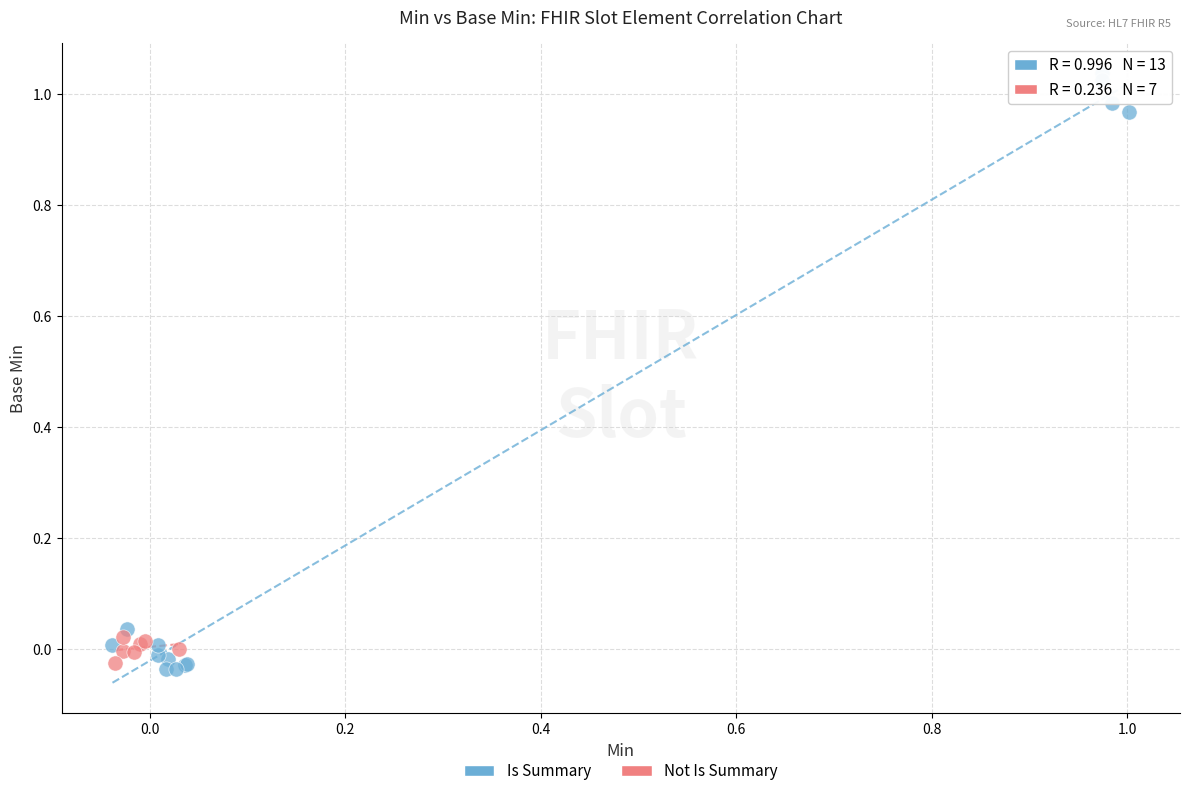

Which series has the widest spread of Y values?

Is Summary